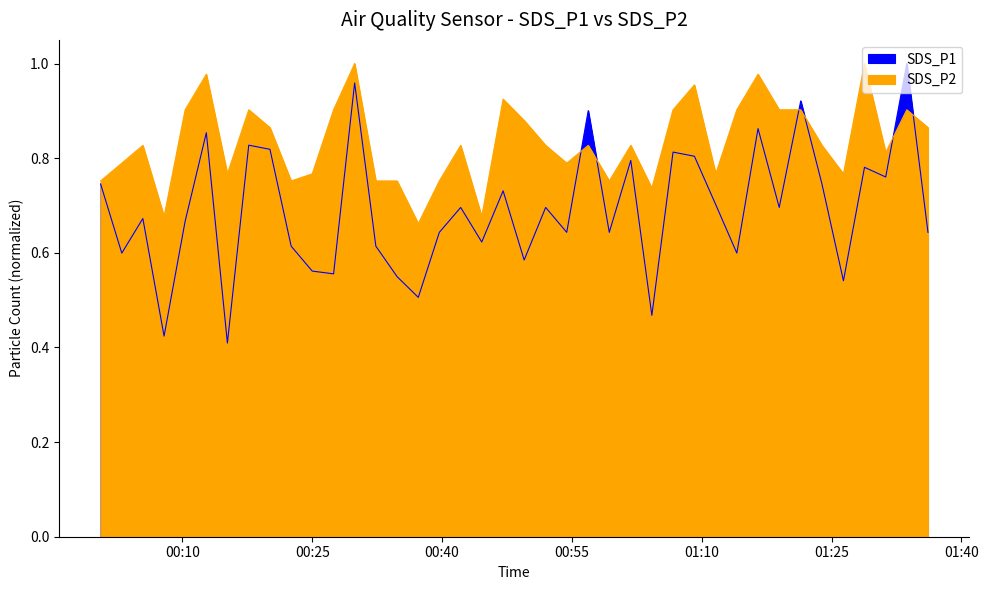

In SDS_P1, how many points are higher than both neighbors (excluding endpoints)?

14